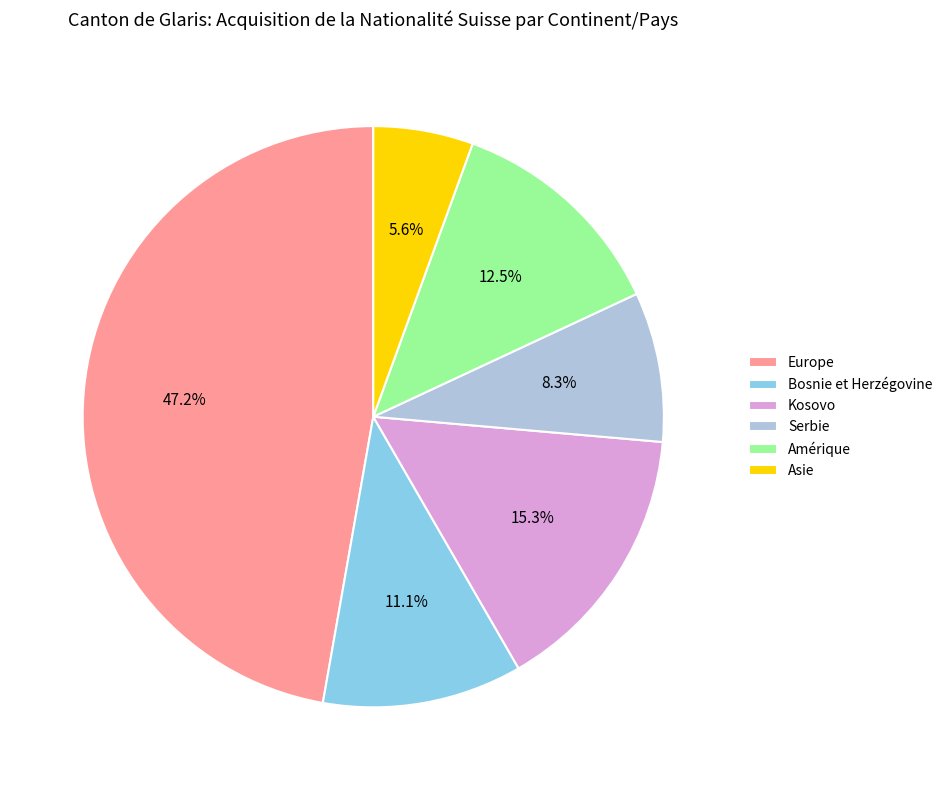

Is there a majority slice in this chart?

No